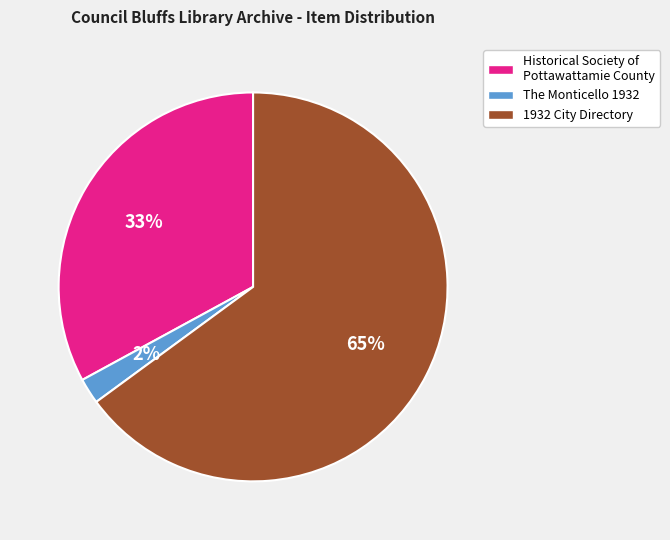

To the nearest percent, what is the difference between the The Monticello 1932 and 1932 City Directory slice percentages?

63%